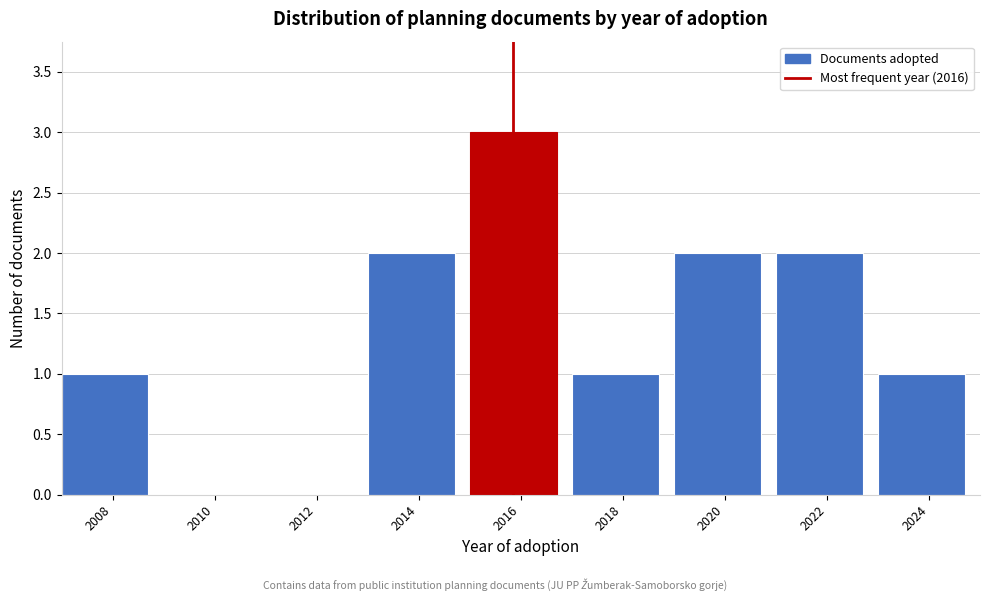

Reading left to right, transcribe all the data shown in this chart.

2008=1	2010=0	2012=0	2014=2	2016=3	2018=1	2020=2	2022=2	2024=1